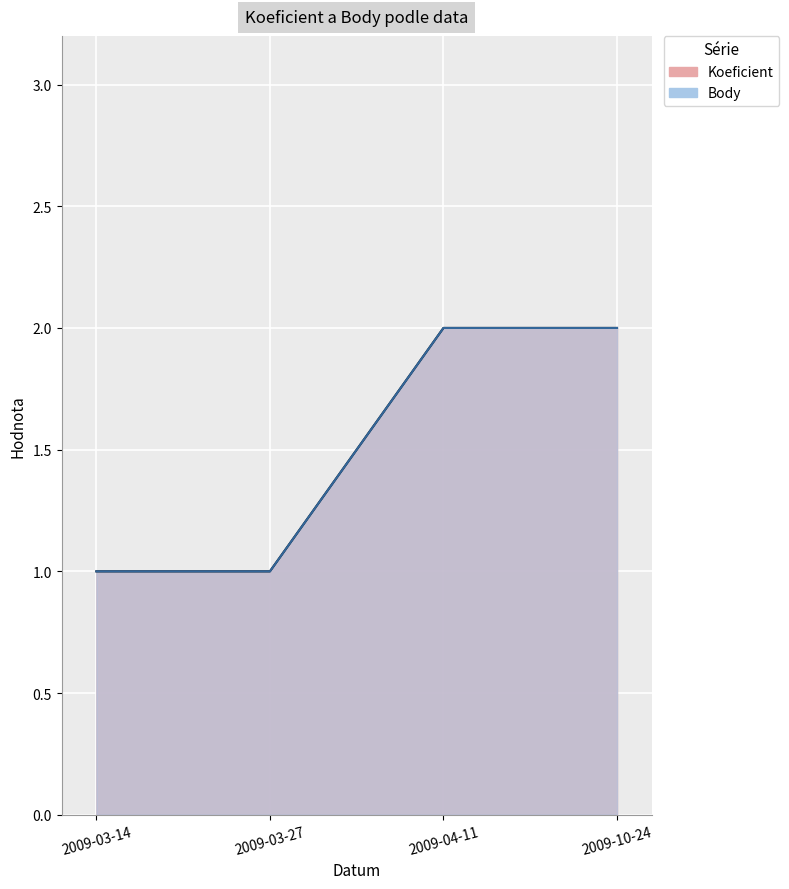

At which category is the sum across all series the highest?

2009-04-11